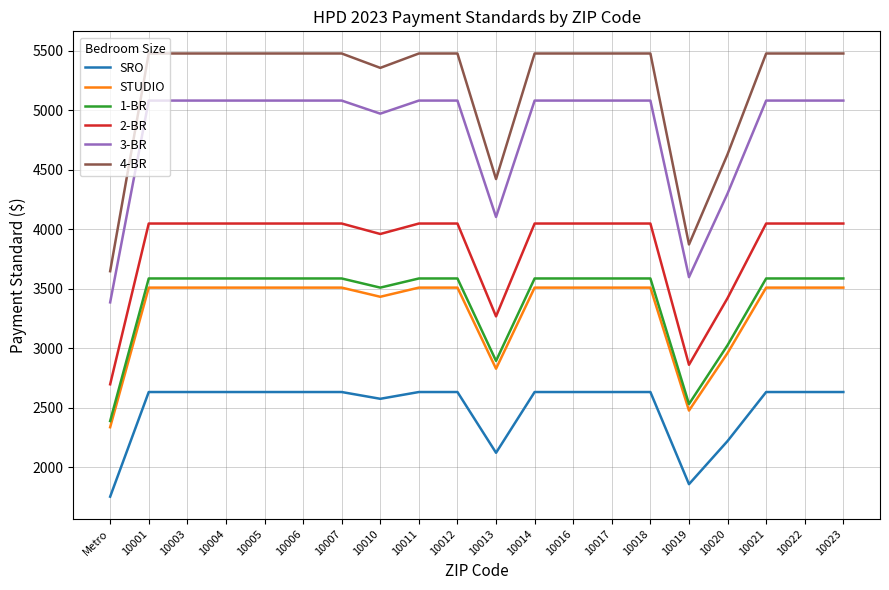

What is the total value across all series at 10001?

24334